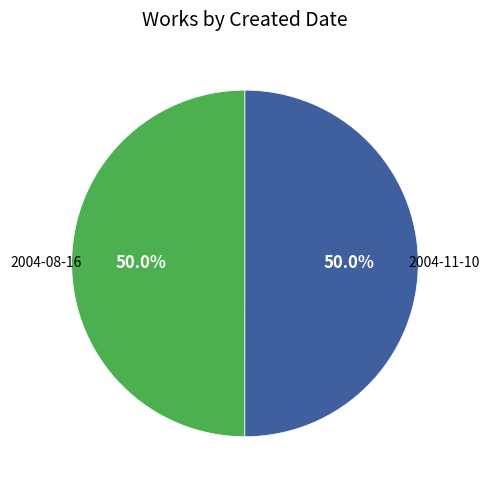

Is it true that 2004-08-16 is 50% of the pie?

True